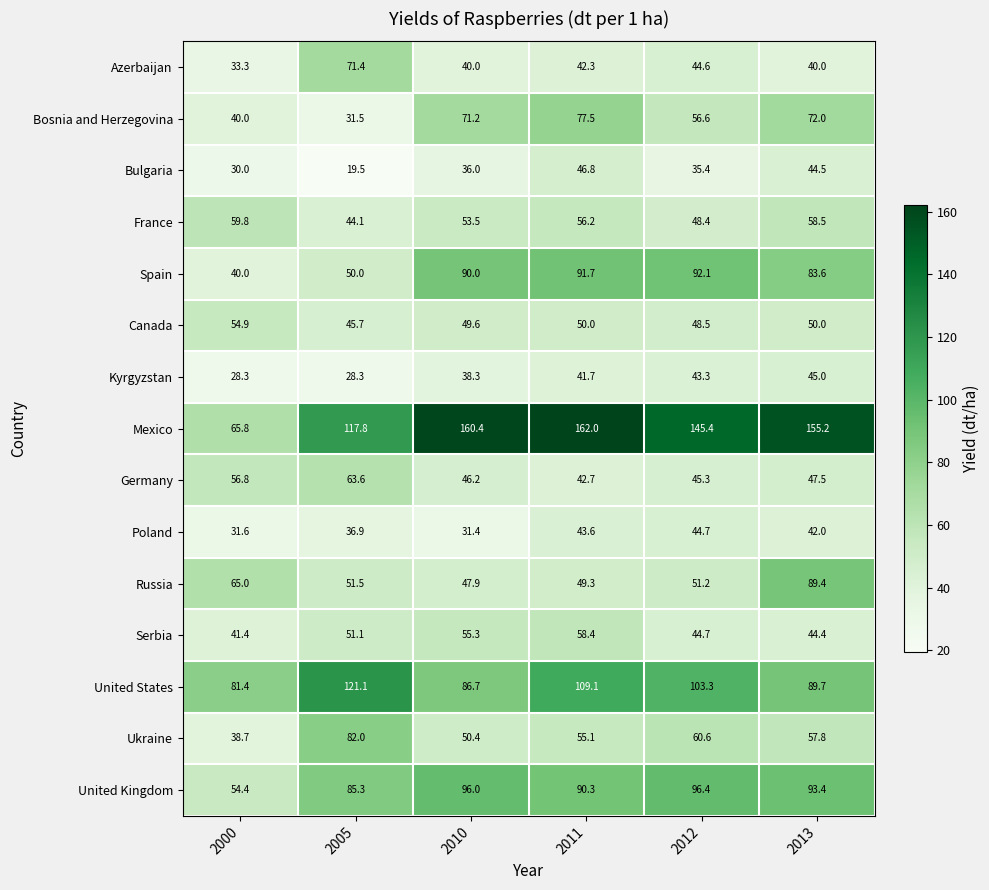

Which category has the highest value across all series?

2011